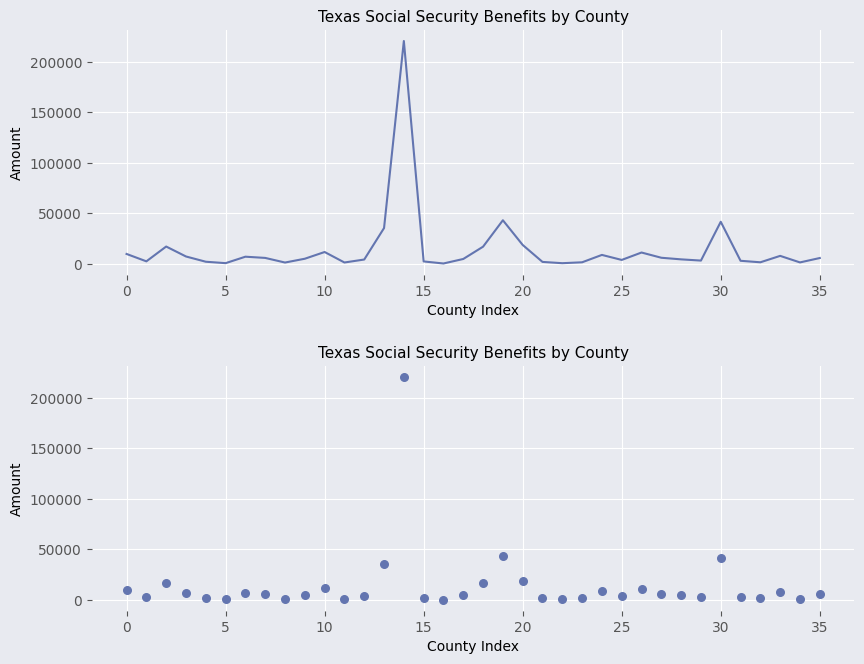

Which has a higher value, 19 or 18?

19